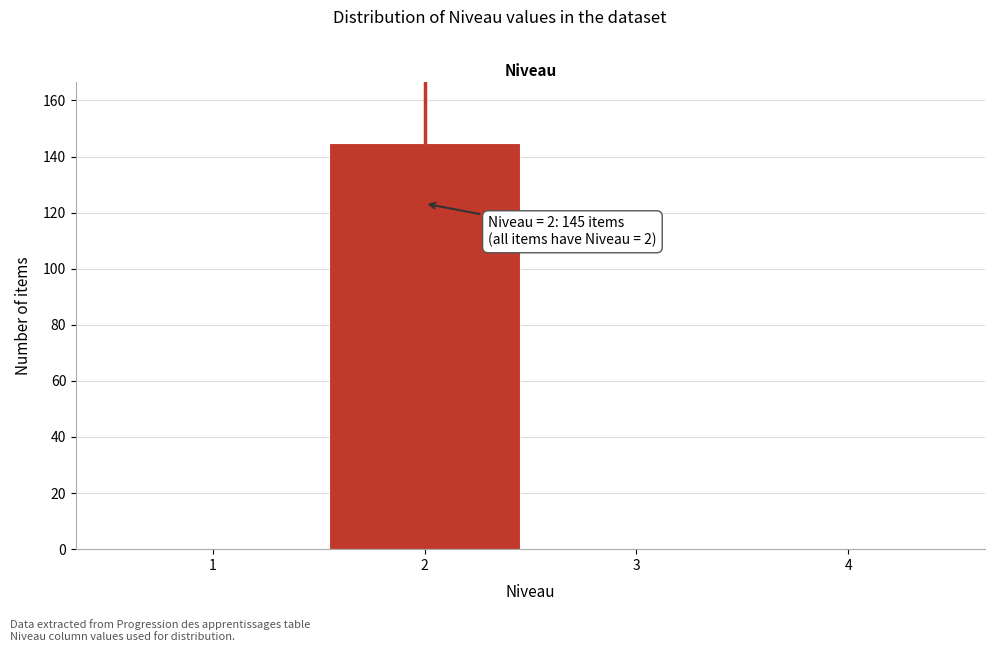

Reading left to right, what are all the values shown in this chart?

1=0	2=145	3=0	4=0